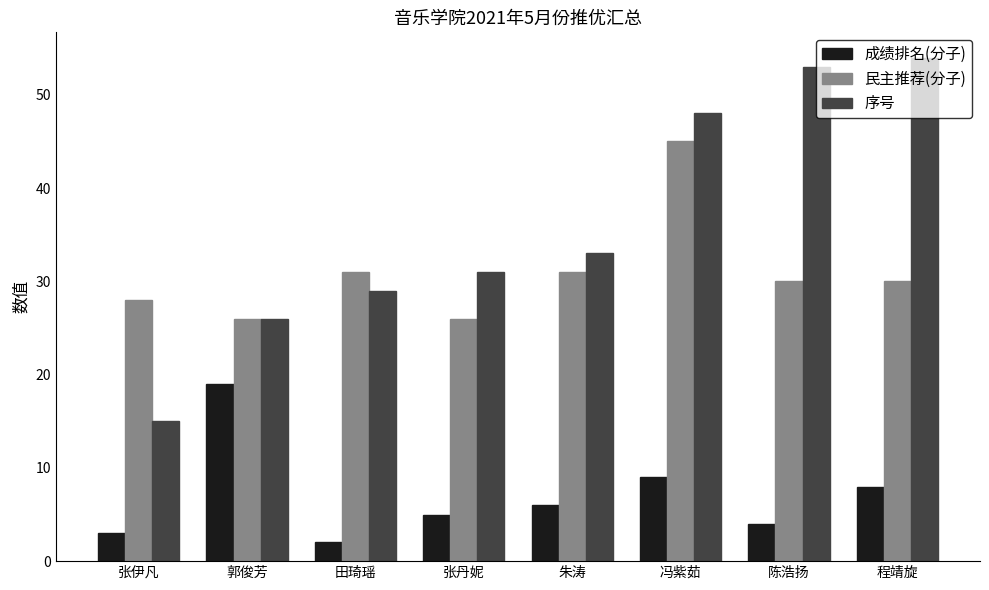

Which series has the widest spread of values?

序号